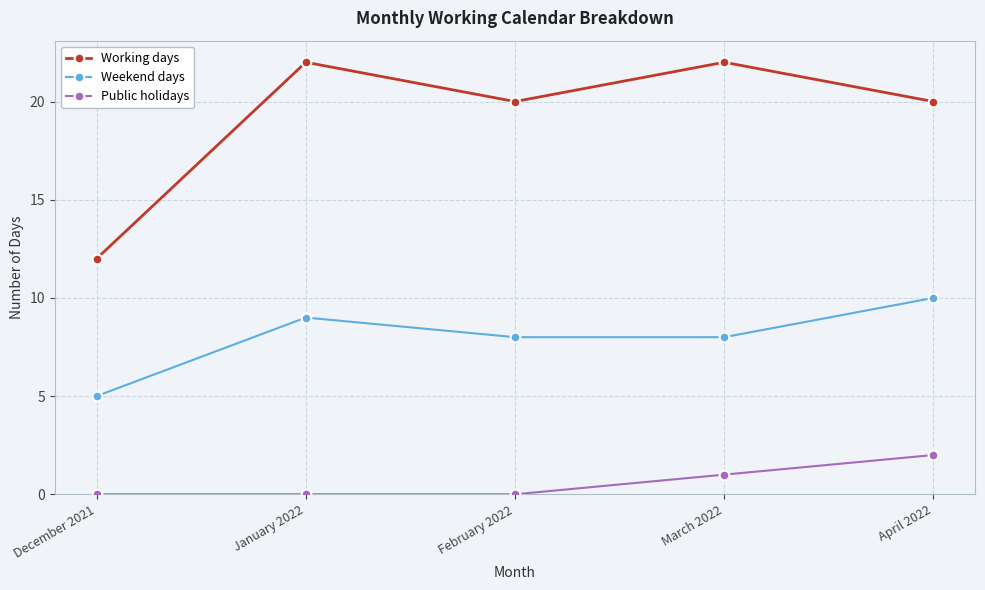

How many data points does each series have?

5